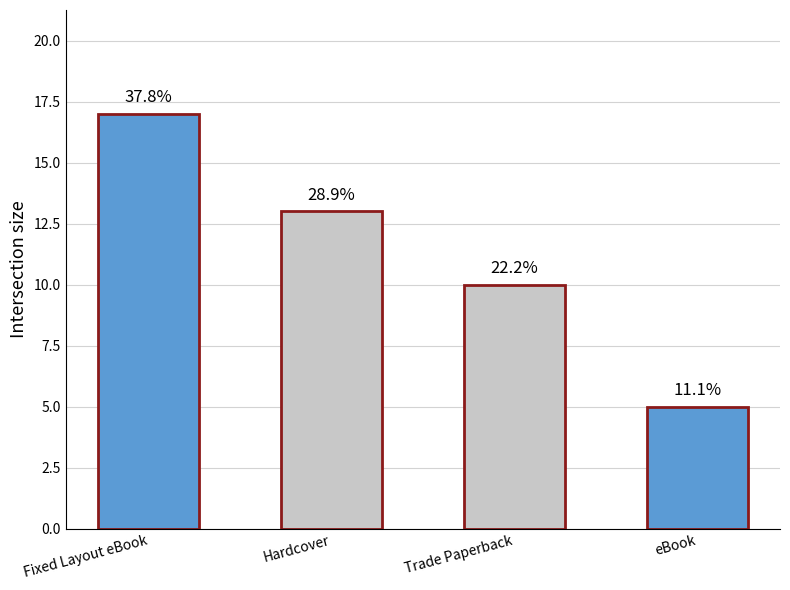

What is the label of the 4th bar from the left?

eBook